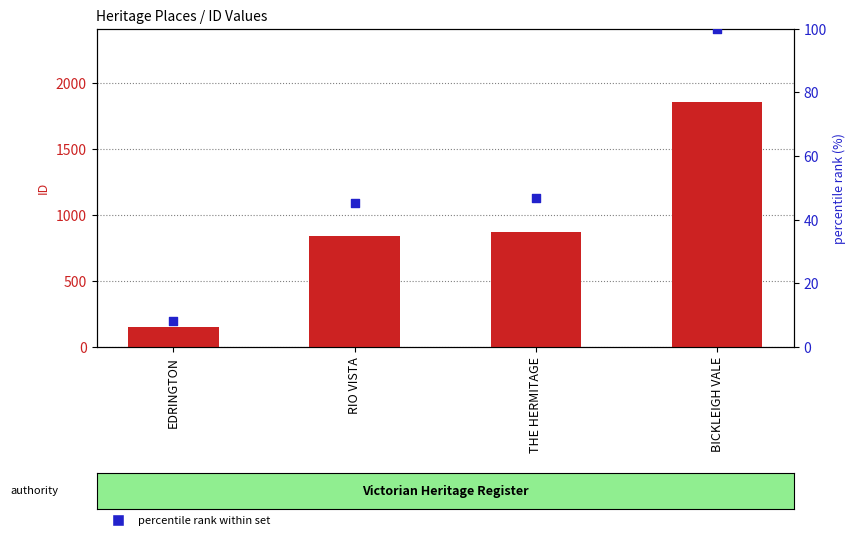

Which series reaches the maximum Y coordinate?

ID value